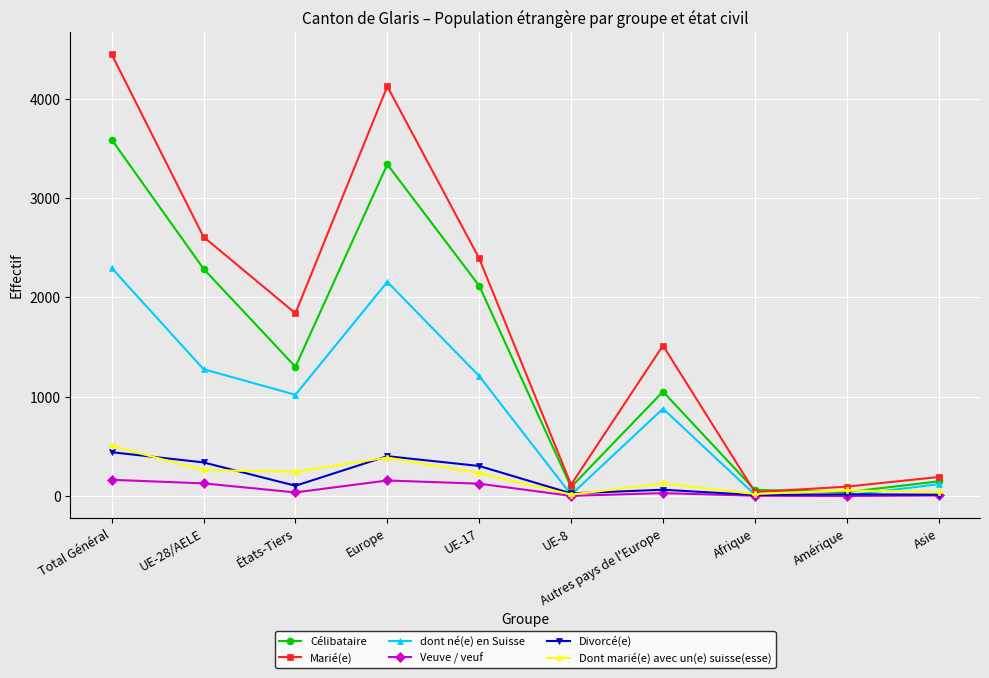

What value does the Célibataire series have at UE-28/AELE?

2288